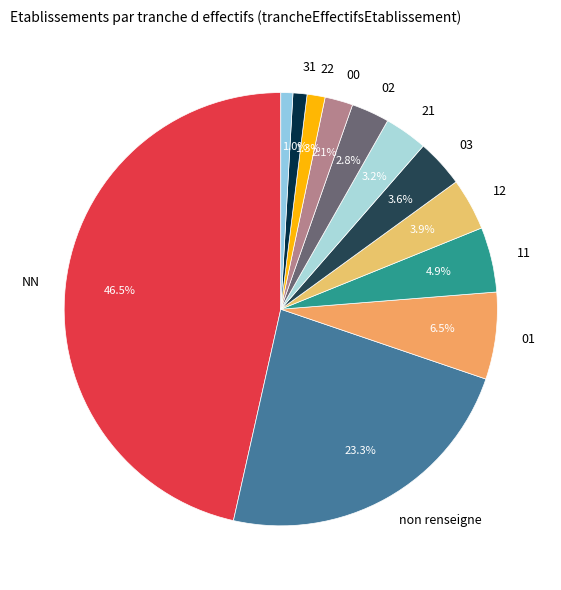

How many slices are in this pie chart?

12